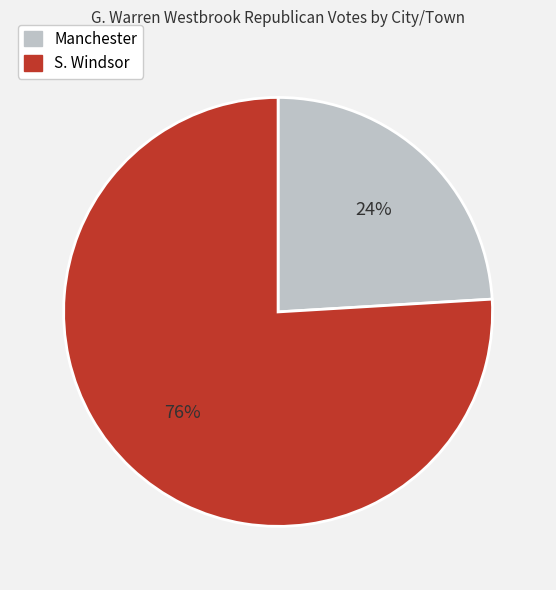

Count the number of slices in the pie.

2